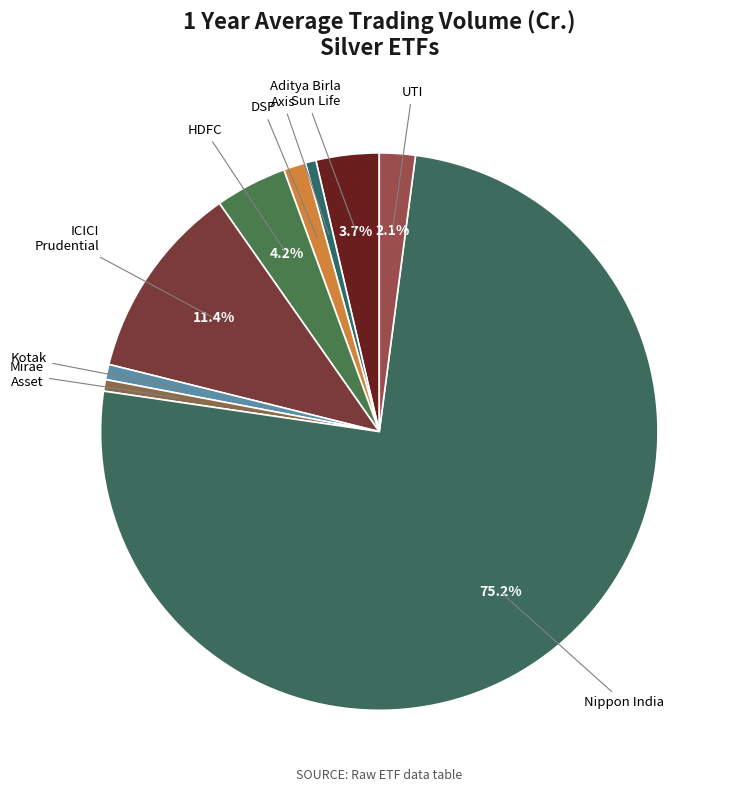

Which slice is the largest?

Nippon India